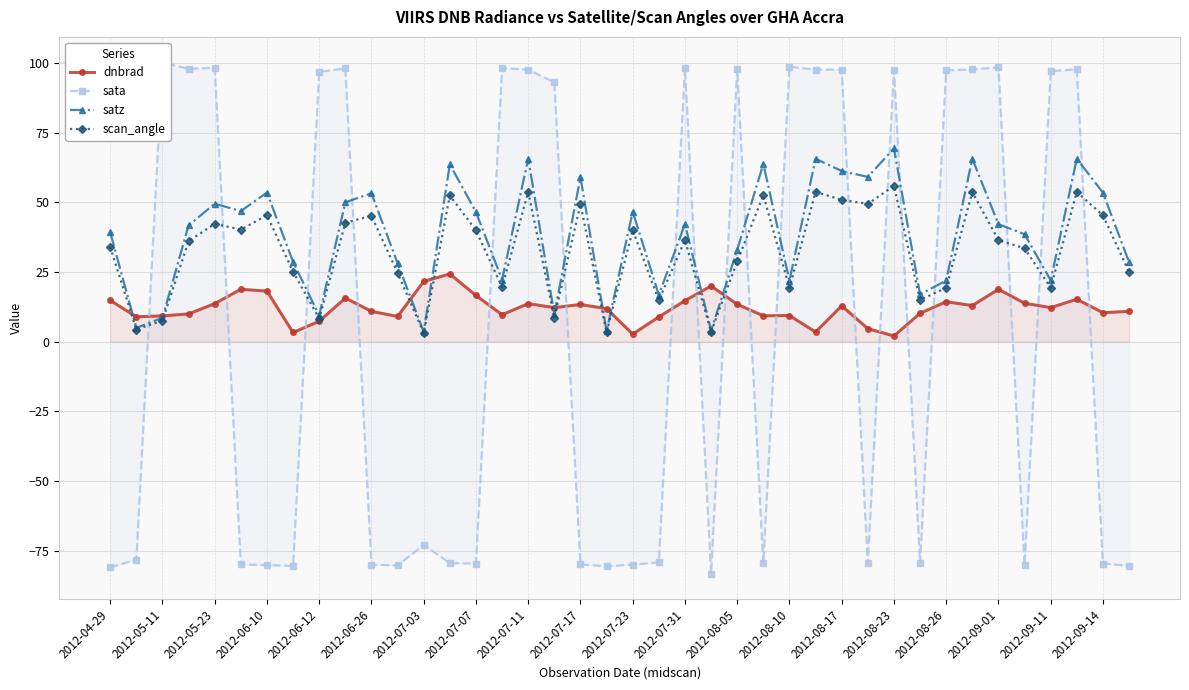

What is the value of the dnbrad point at the 36th from the left?

13.8